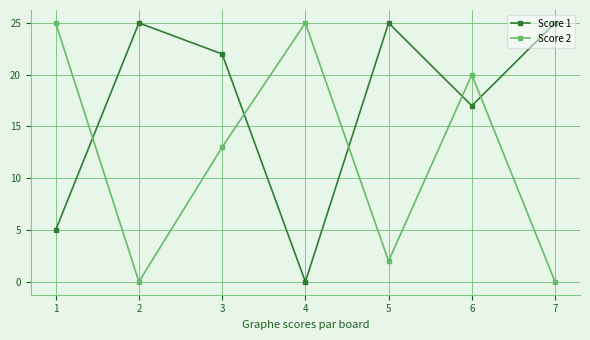

After their last crossing, which series has the higher values: Score 1 or Score 2?

Score 1